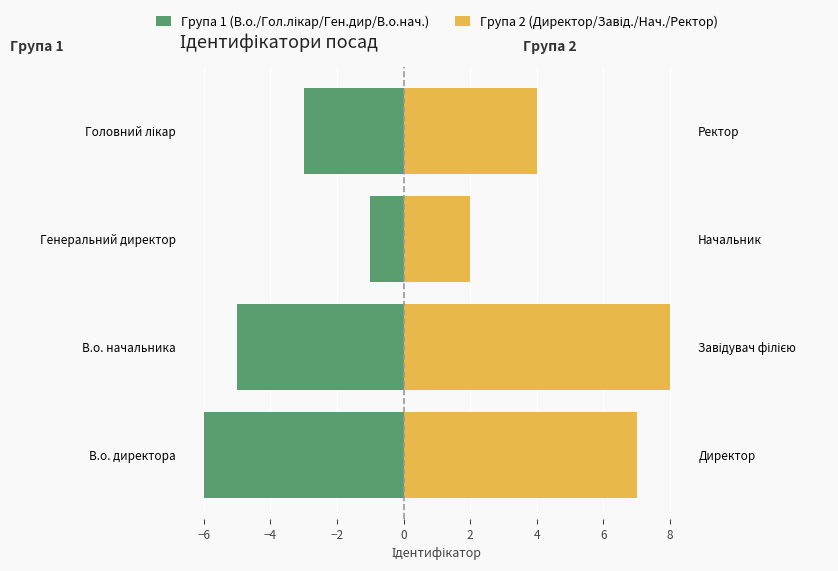

What is the average value of the Група 2 (Директор/Завід./Нач./Ректор) series?

5